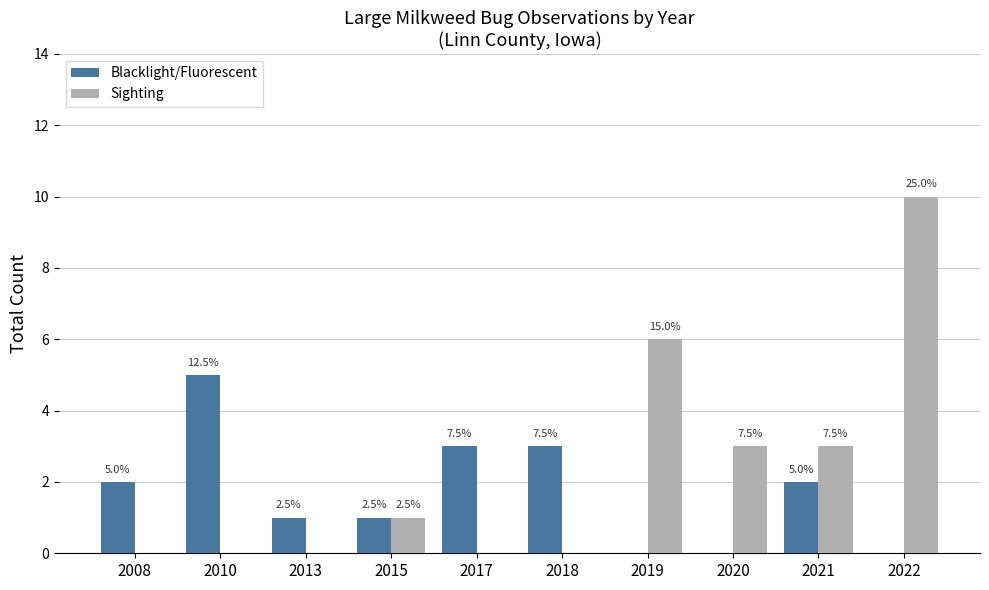

List the series in order of their peak value, lowest first.

Blacklight/Fluorescent, Sighting